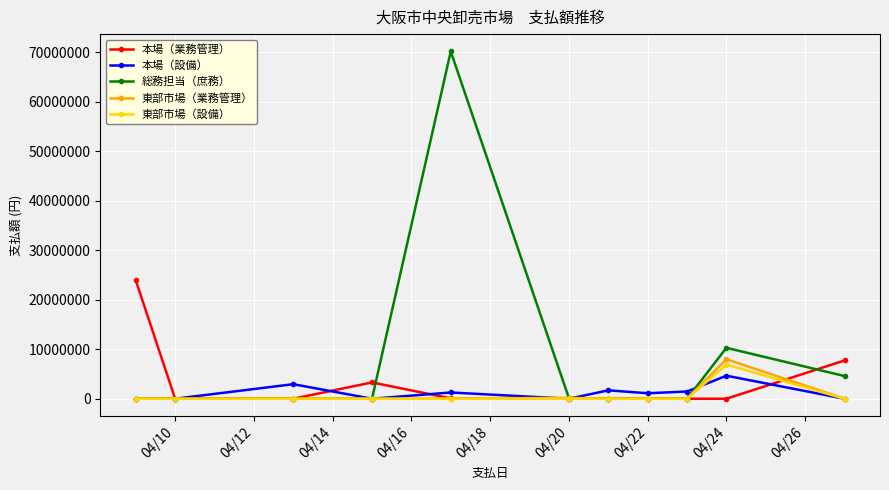

How many lines are shown in the chart?

5